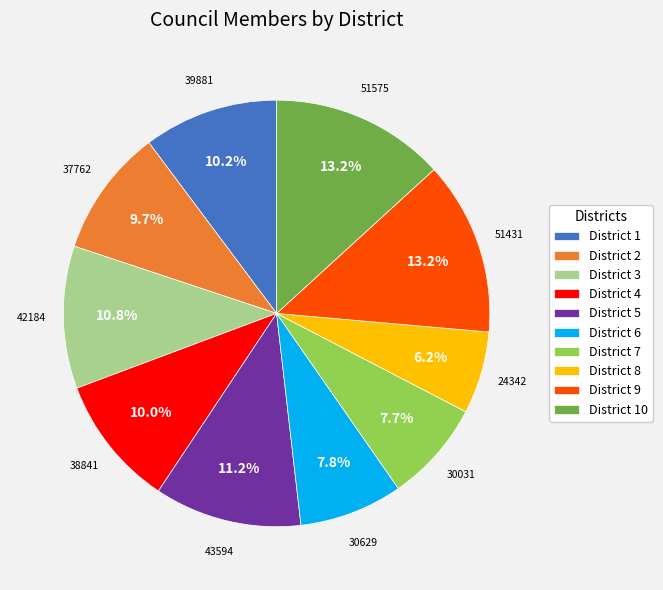

What percentage is NOT represented by District 10?

86.8%